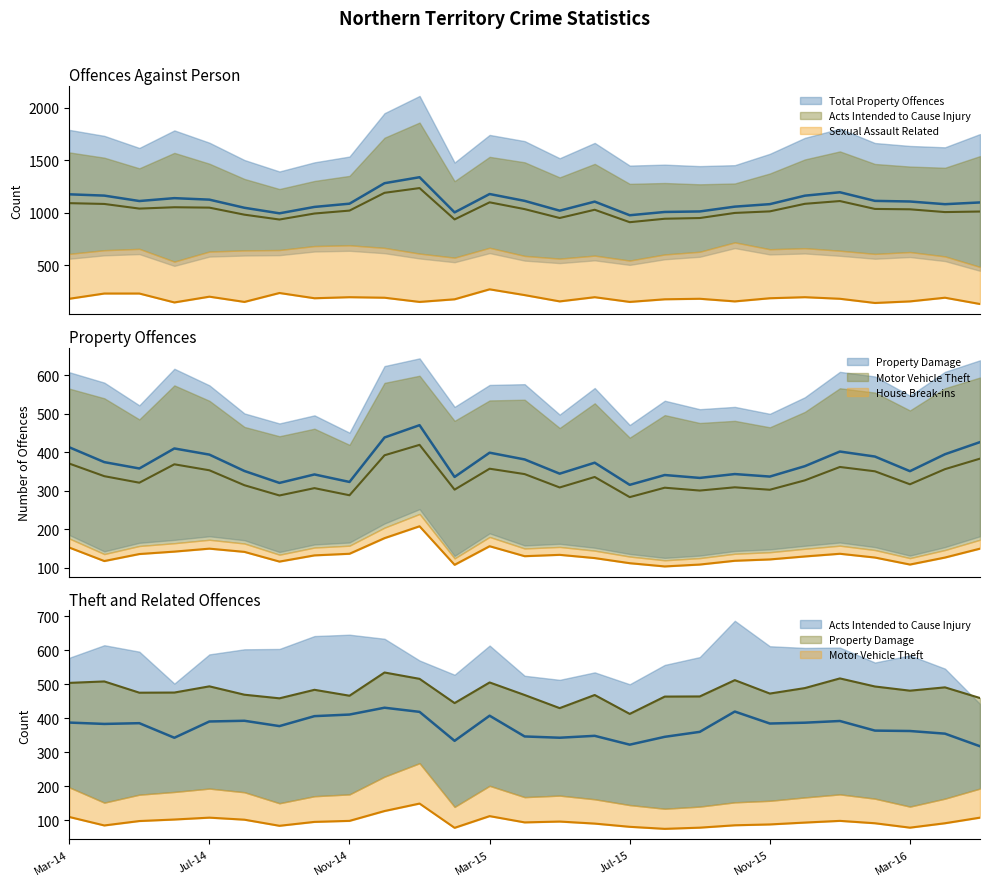

True or false: Motor Vehicle Theft and Property Damage cross at least once.

False